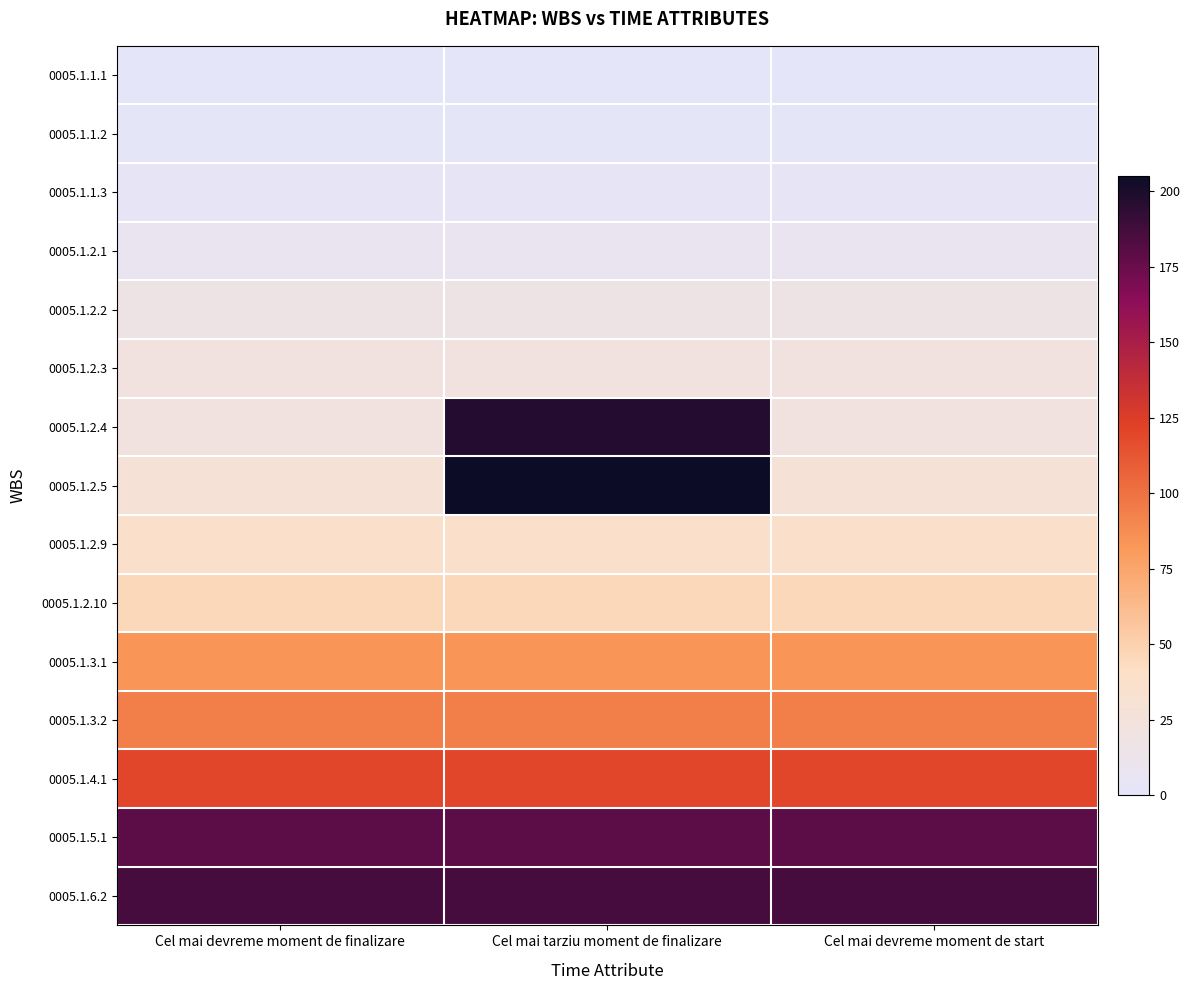

At Cel mai devreme moment de finalizare, list the series in order from smallest to largest.

0005.1.1.1, 0005.1.1.2, 0005.1.1.3, 0005.1.2.1, 0005.1.2.2, 0005.1.2.3, 0005.1.2.4, 0005.1.2.5, 0005.1.2.9, 0005.1.2.10, 0005.1.3.1, 0005.1.3.2, 0005.1.4.1, 0005.1.5.1, 0005.1.6.2